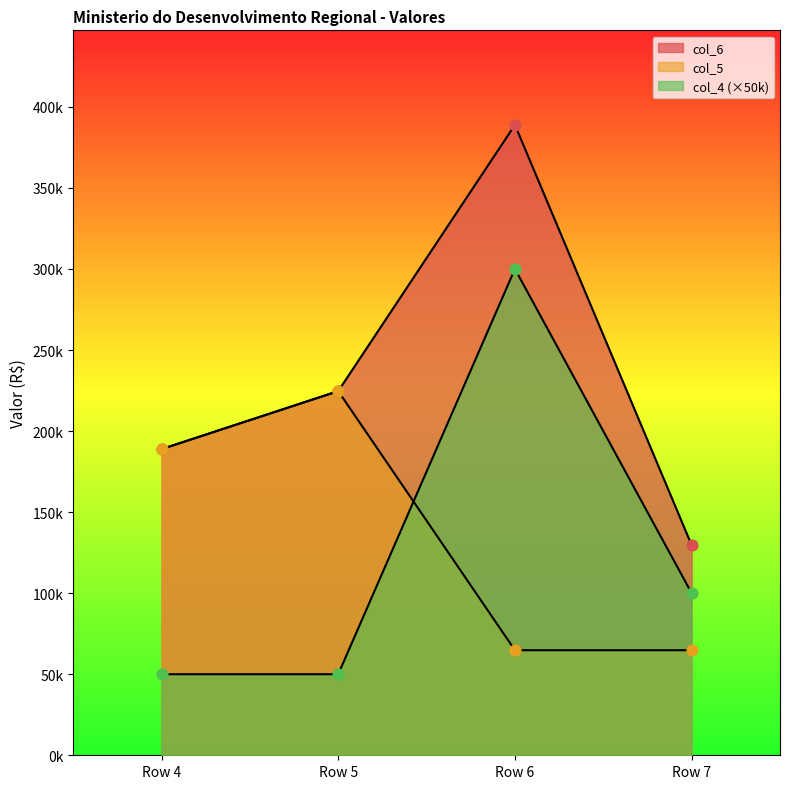

Which series contains the highest Y value?

col_6